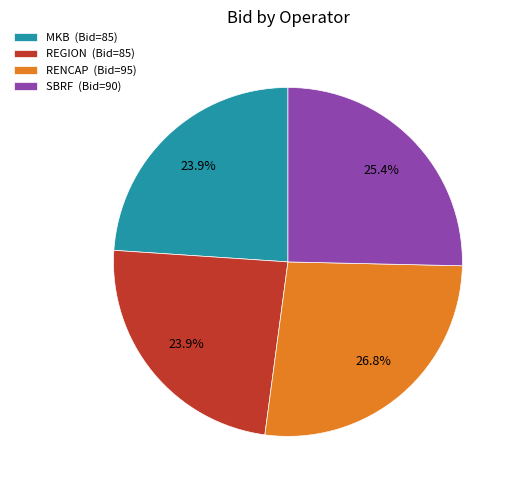

Is it true that RENCAP is 33% of the pie?

False